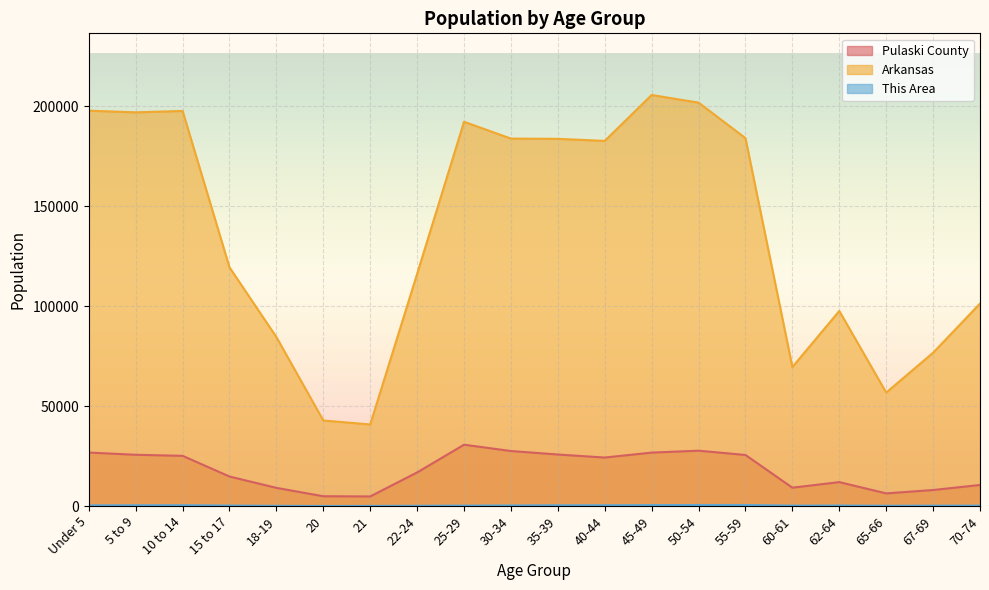

True or false: This Area has more than 1 interior local peaks.

True